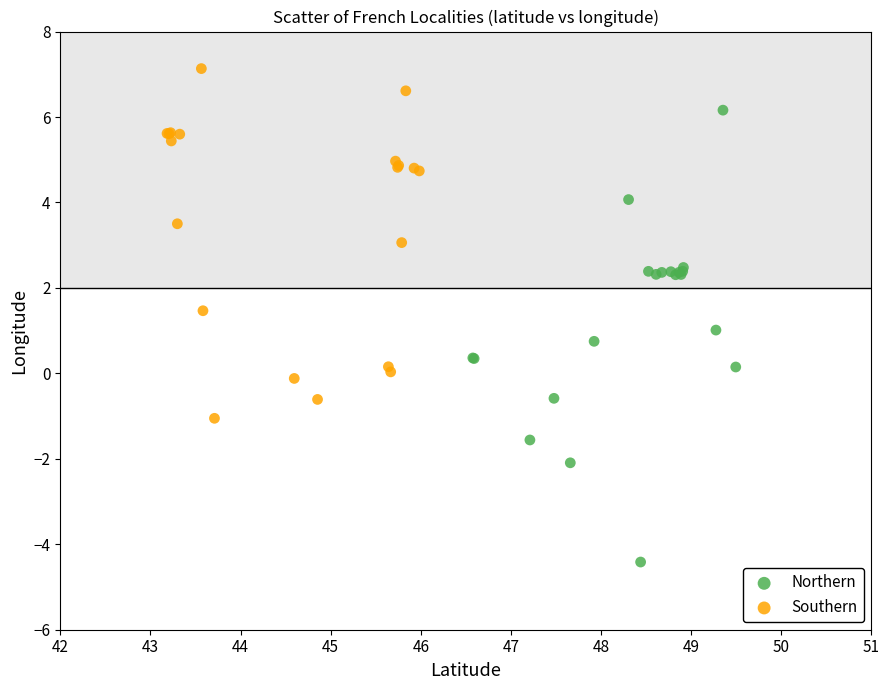

Which series has the largest Y range (max minus min)?

Northern